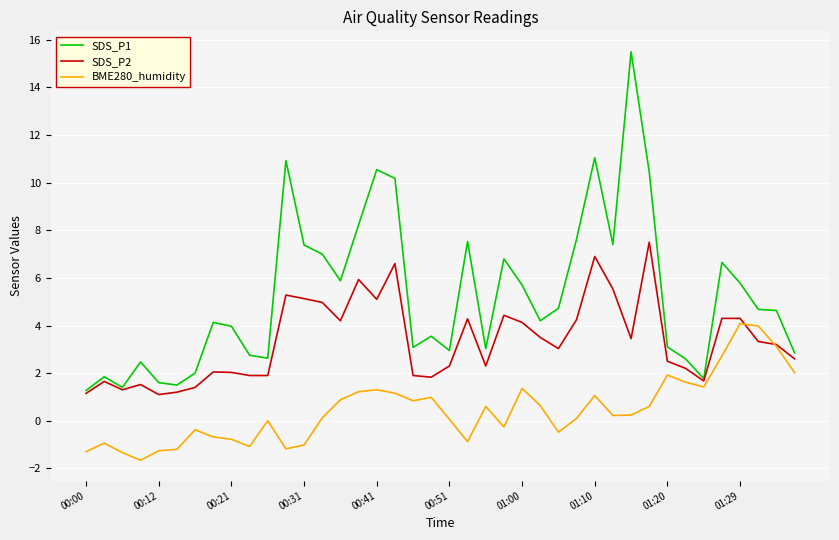

Rank the series by their average value, from lowest to highest.

BME280_humidity, SDS_P2, SDS_P1